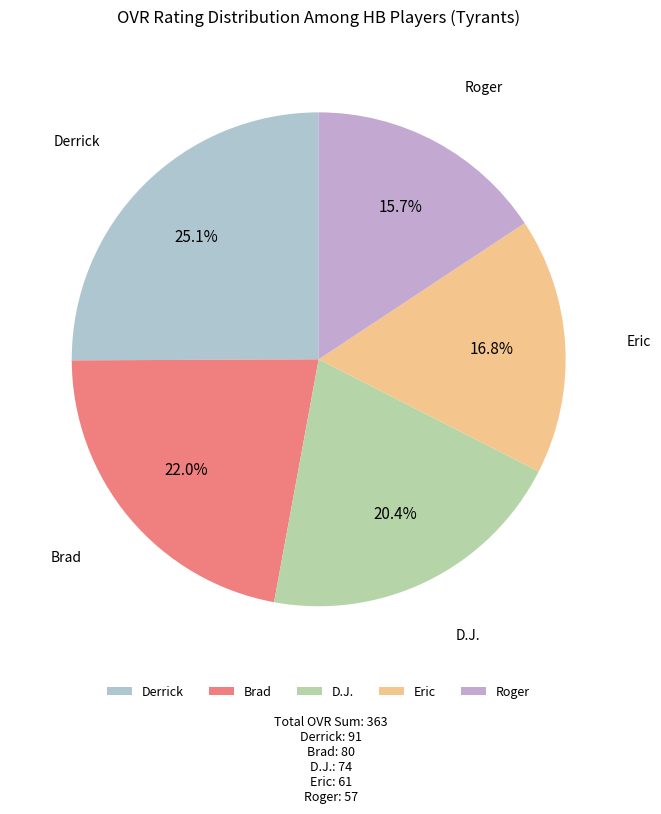

To the nearest percent, what is the difference between the largest and smallest slice percentages?

9%